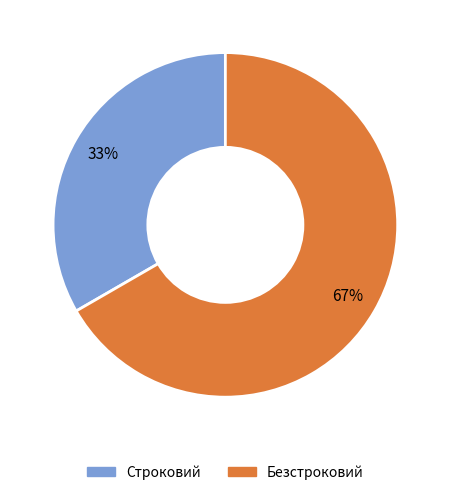

Rank the categories by value from lowest to highest.

Строковий, Безстроковий